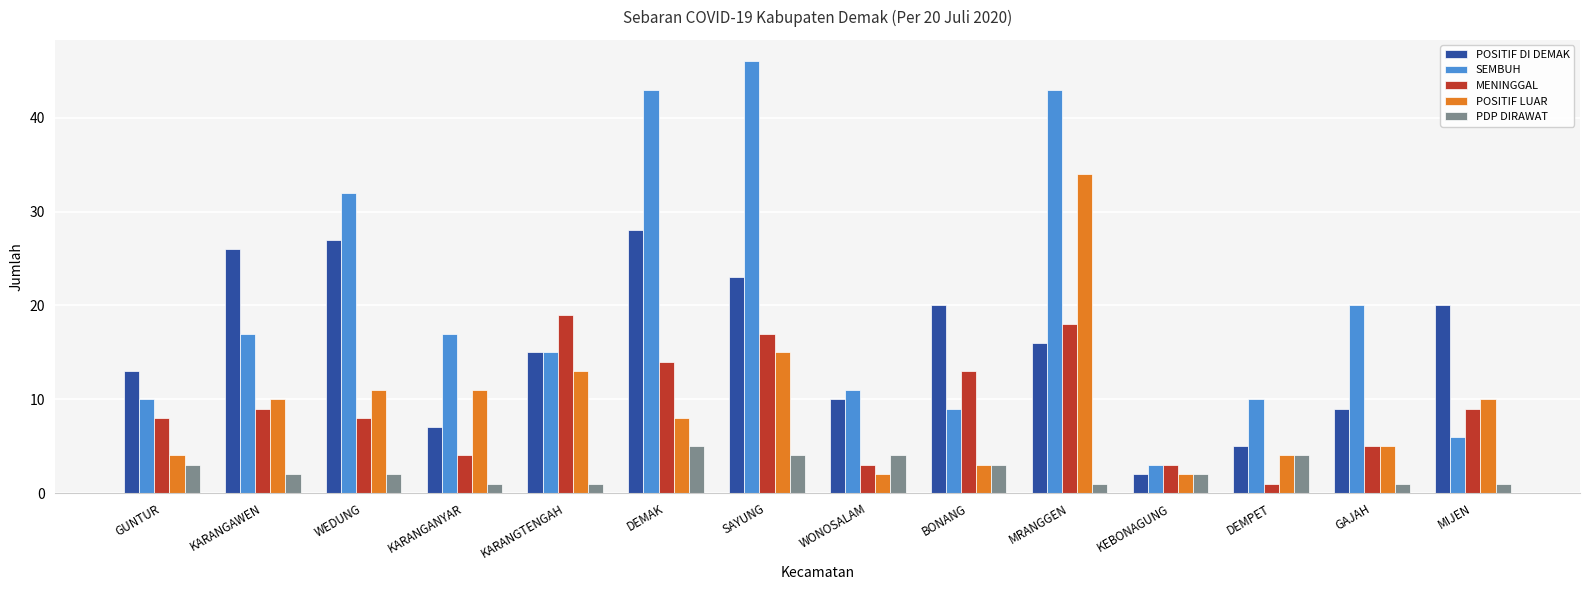

How many data points in POSITIF LUAR are less than 10?

7